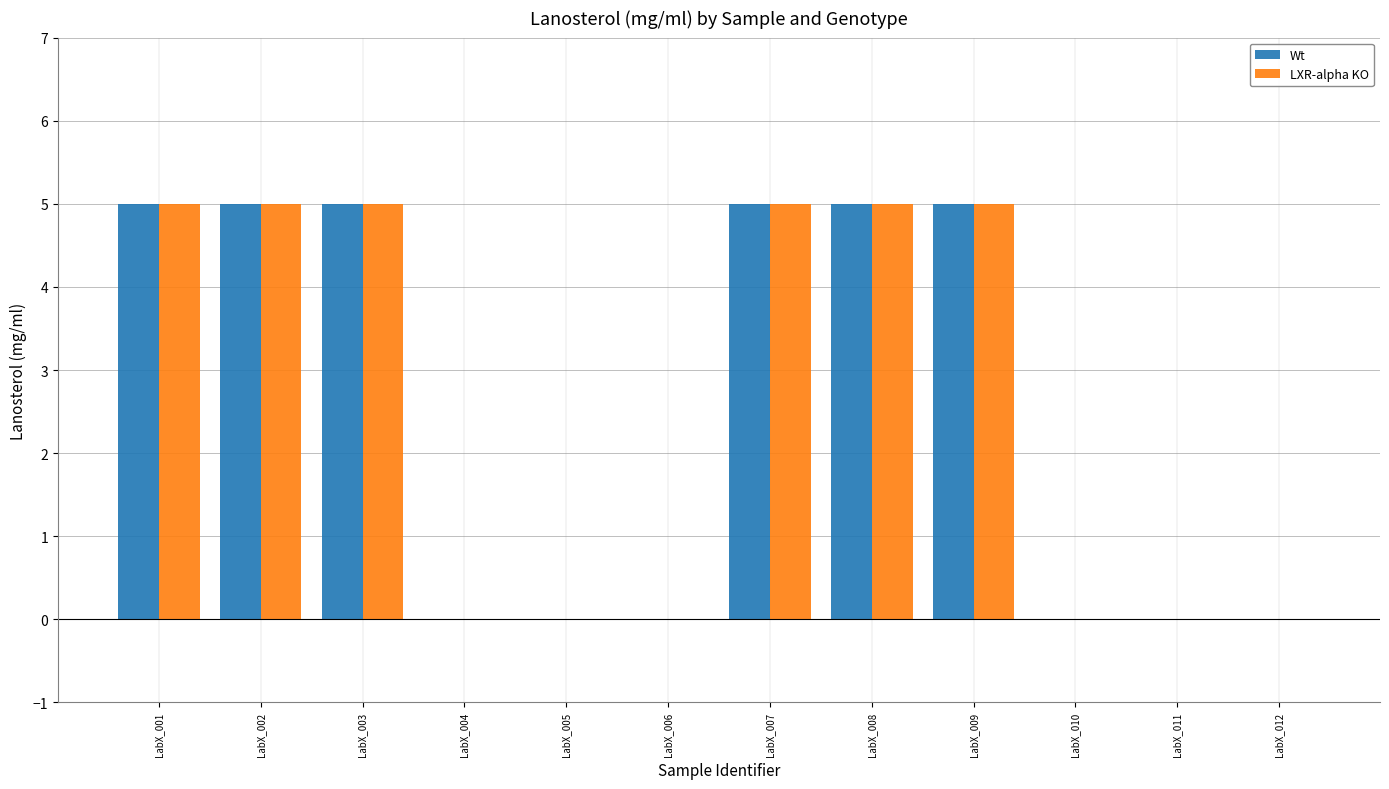

Reading right to left, what are all the values shown in this chart?

Wt: LabX_012=0	LabX_011=0	LabX_010=0	LabX_009=5	LabX_008=5	LabX_007=5	LabX_006=0	LabX_005=0	LabX_004=0	LabX_003=5	LabX_002=5	LabX_001=5
LXR-alpha KO: LabX_012=0	LabX_011=0	LabX_010=0	LabX_009=5	LabX_008=5	LabX_007=5	LabX_006=0	LabX_005=0	LabX_004=0	LabX_003=5	LabX_002=5	LabX_001=5